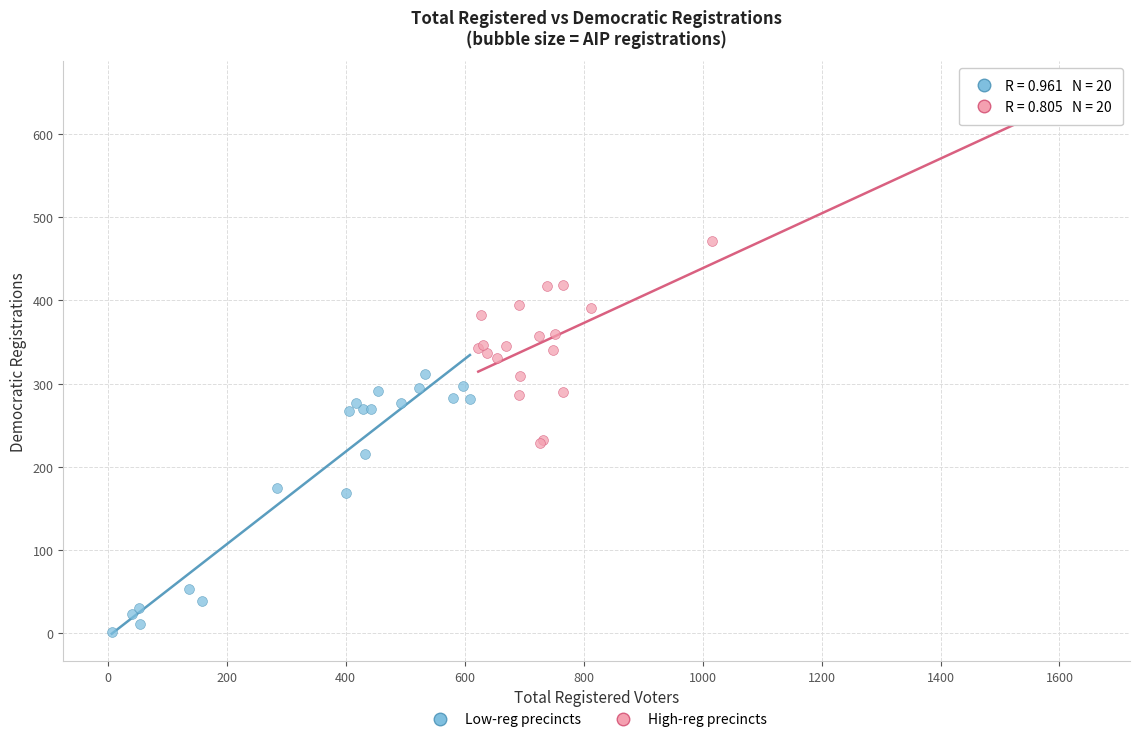

What are all the series names shown in the legend?

Low-reg precincts, High-reg precincts